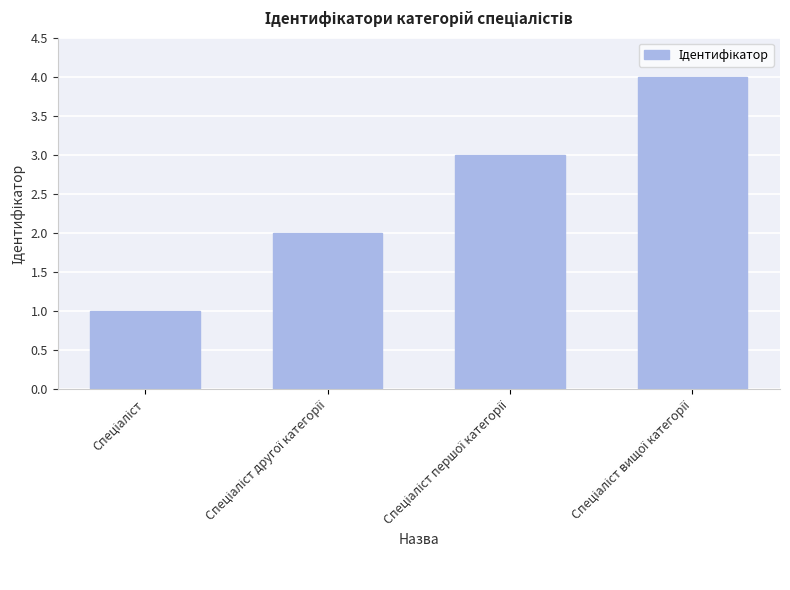

What is the difference between the maximum and minimum values?

3